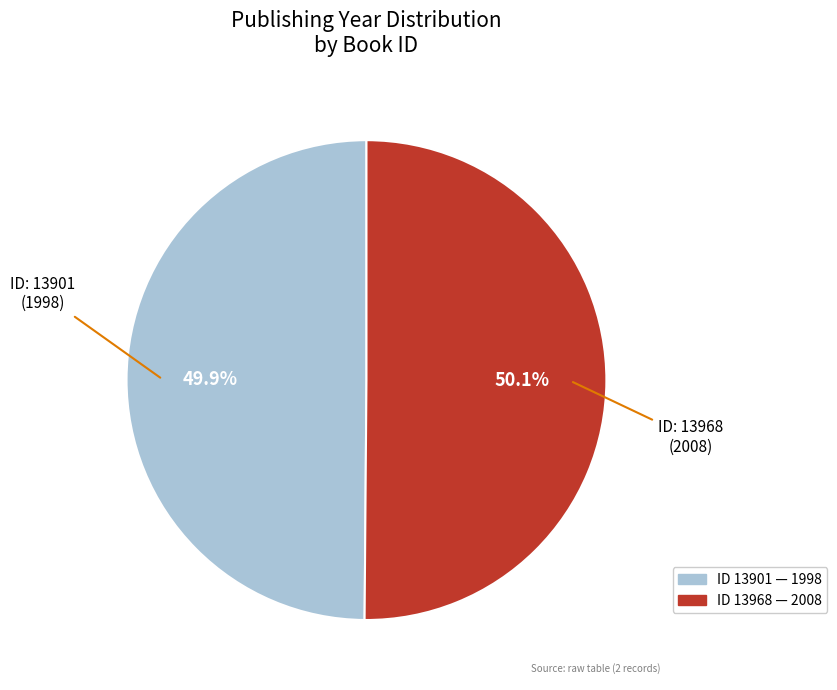

Is there any slice that represents more than half of the pie?

Yes